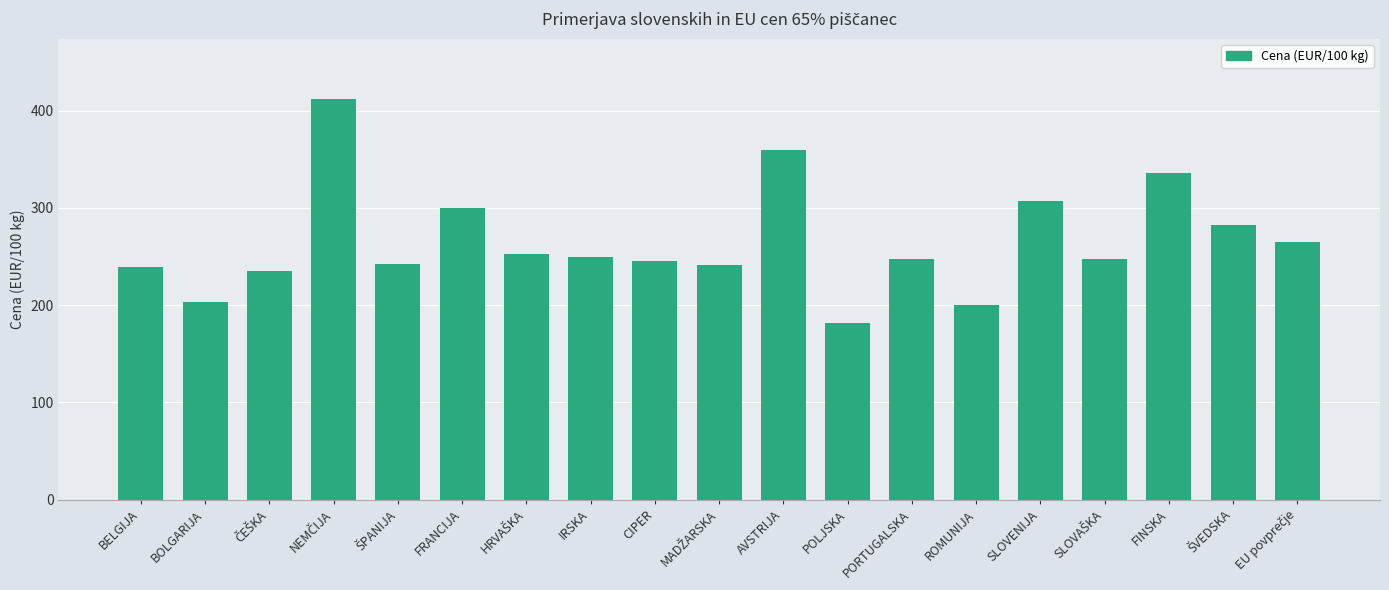

What is the value of the 15th bar from the left?

306.6